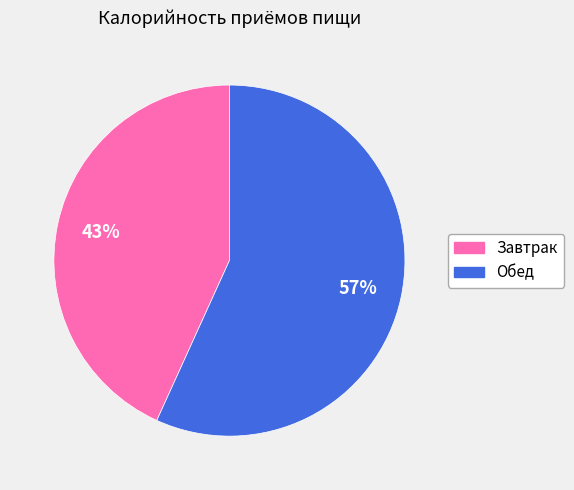

What is the smallest slice in the pie chart?

Завтрак